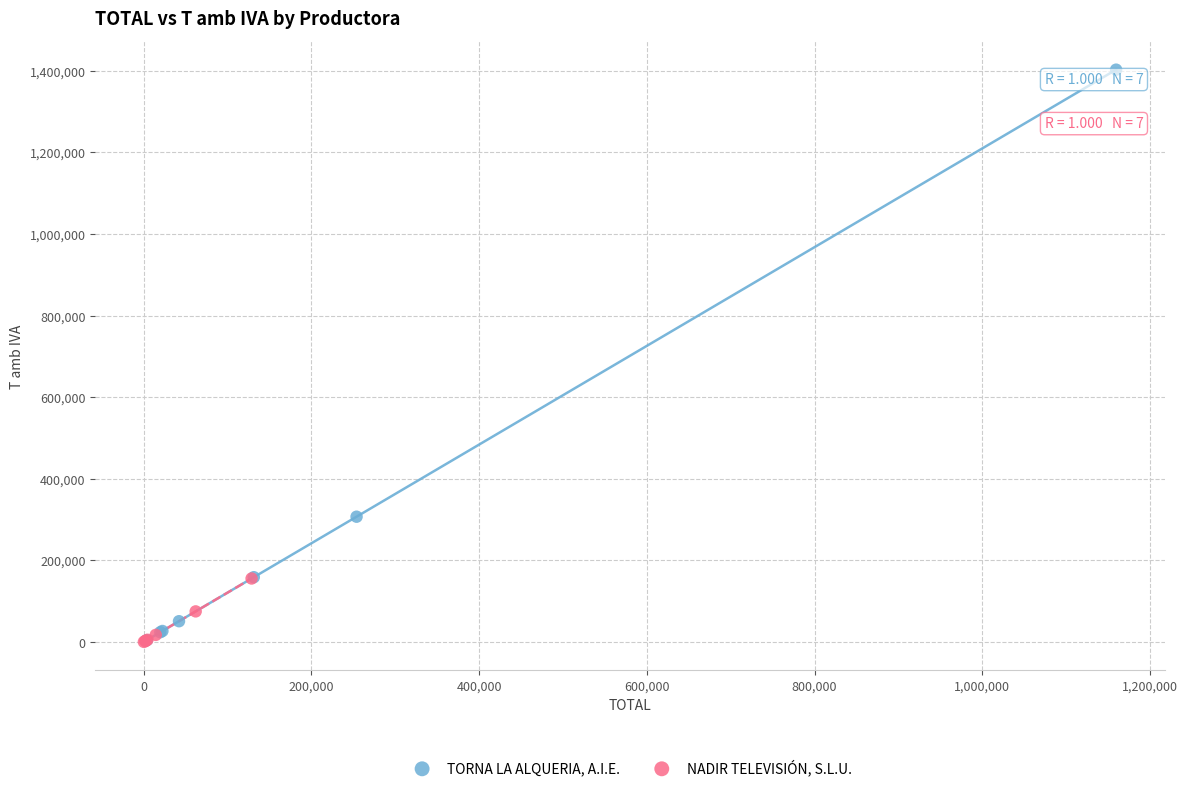

Which series contains the highest Y value?

TORNA LA ALQUERIA, A.I.E.